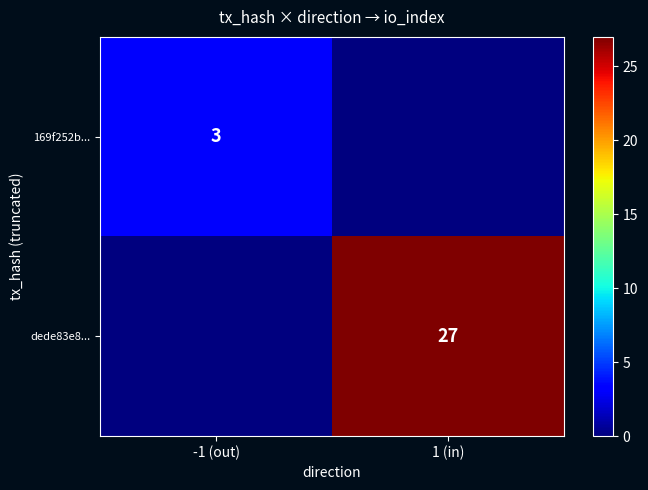

The value of dede83e8... at 1 (in) is 27. True or false?

True